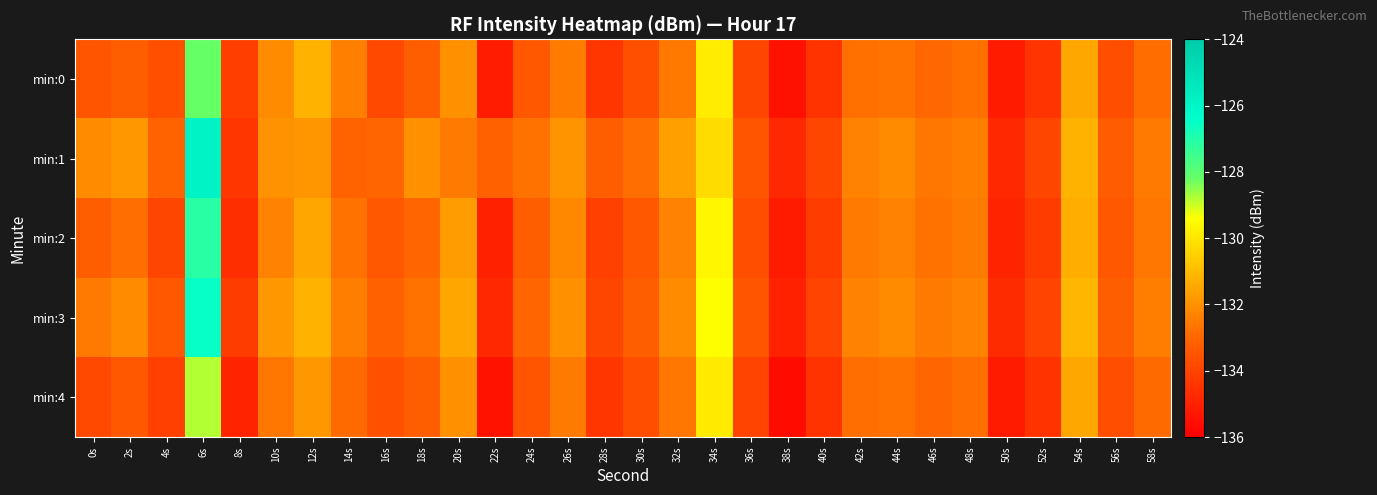

Reading left to right, transcribe all the data shown in this chart.

min:0: 0s=-133.5	2s=-133.2	4s=-133.6	6s=-128.2	8s=-134.1	10s=-132.1	12s=-131.2	14s=-132.4	16s=-133.8	18s=-133.2	20s=-132.0	22s=-135.1	24s=-133.4	26s=-132.4	28s=-134.4	30s=-133.6	32s=-132.6	34s=-129.8	36s=-133.9	38s=-135.5	40s=-134.5	42s=-132.7	44s=-132.6	46s=-132.9	48s=-132.7	50s=-135.2	52s=-134.4	54s=-131.5	56s=-133.7	58s=-132.8
min:1: 0s=-132.1	2s=-131.8	4s=-133.1	6s=-125.8	8s=-134.4	10s=-131.9	12s=-131.9	14s=-133.0	16s=-133.0	18s=-132.0	20s=-132.5	22s=-133.1	24s=-132.7	26s=-131.9	28s=-133.2	30s=-132.8	32s=-131.6	34s=-130.2	36s=-133.5	38s=-134.8	40s=-133.9	42s=-132.3	44s=-132.1	46s=-132.6	48s=-132.4	50s=-134.8	52s=-133.9	54s=-131.2	56s=-133.3	58s=-132.5
min:2: 0s=-133.2	2s=-132.8	4s=-133.9	6s=-127.1	8s=-134.6	10s=-132.3	12s=-131.5	14s=-132.7	16s=-133.4	18s=-133.0	20s=-131.7	22s=-135.0	24s=-133.2	26s=-132.2	28s=-134.1	30s=-133.4	32s=-132.3	34s=-129.6	36s=-133.7	38s=-135.2	40s=-134.2	42s=-132.5	44s=-132.3	46s=-132.7	48s=-132.5	50s=-134.9	52s=-134.2	54s=-131.3	56s=-133.4	58s=-132.6
min:3: 0s=-132.5	2s=-132.1	4s=-133.4	6s=-126.5	8s=-134.2	10s=-131.8	12s=-131.2	14s=-132.4	16s=-133.1	18s=-132.7	20s=-131.5	22s=-134.8	24s=-133.0	26s=-132.0	28s=-133.9	30s=-133.2	32s=-132.1	34s=-129.4	36s=-133.5	38s=-135.0	40s=-134.0	42s=-132.3	44s=-132.1	46s=-132.5	48s=-132.3	50s=-134.7	52s=-134.0	54s=-131.1	56s=-133.2	58s=-132.4
min:4: 0s=-133.8	2s=-133.4	4s=-134.1	6s=-128.8	8s=-134.9	10s=-132.6	12s=-131.8	14s=-132.9	16s=-133.6	18s=-133.2	20s=-132.0	22s=-135.4	24s=-133.5	26s=-132.5	28s=-134.4	30s=-133.7	32s=-132.6	34s=-129.9	36s=-134.0	38s=-135.6	40s=-134.5	42s=-132.8	44s=-132.7	46s=-133.0	48s=-132.8	50s=-135.2	52s=-134.5	54s=-131.5	56s=-133.7	58s=-132.9